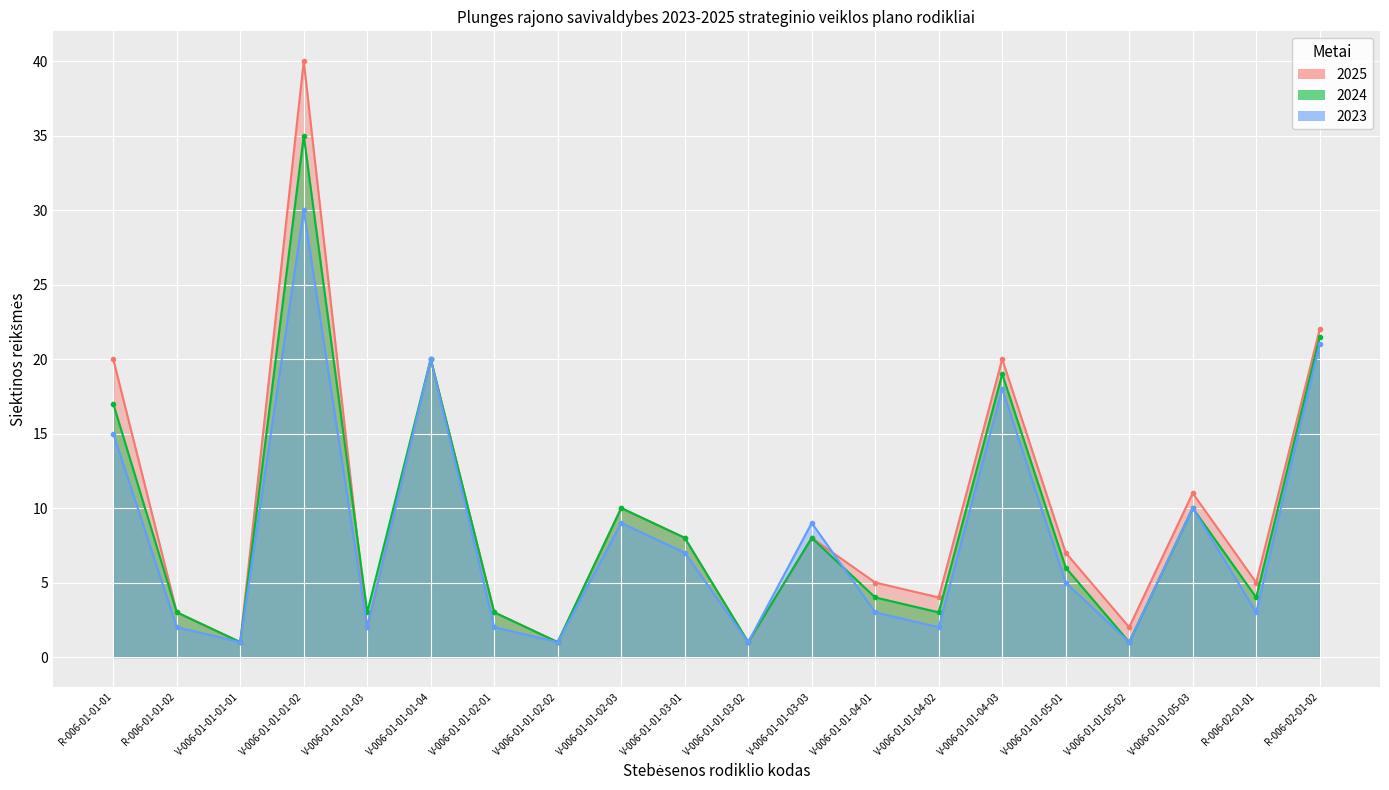

The 2025 series shows 7.0 at V-006-01-01-05-01. True or false?

True